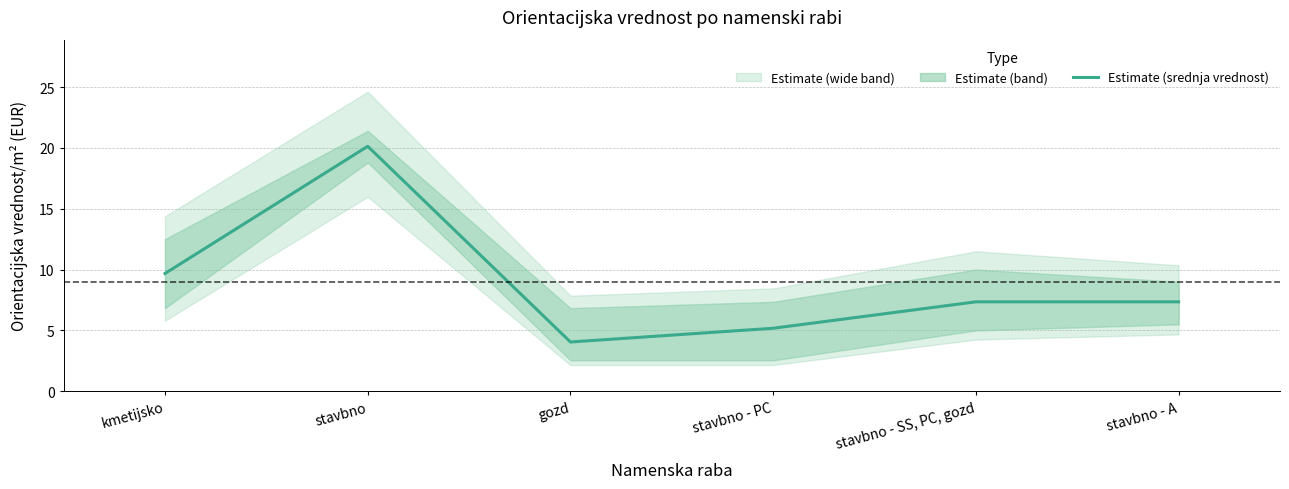

Reading right to left, transcribe all the data shown in this chart.

7.3	7.3	5.2	4.0	20.1	9.7